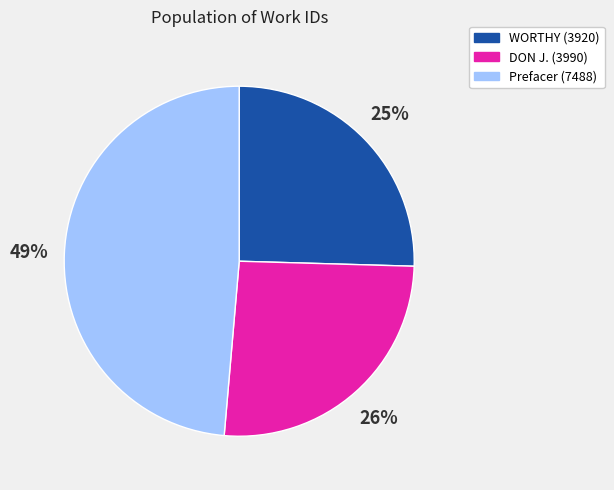

Does WORTHY (3920) represent more than half of the total?

No